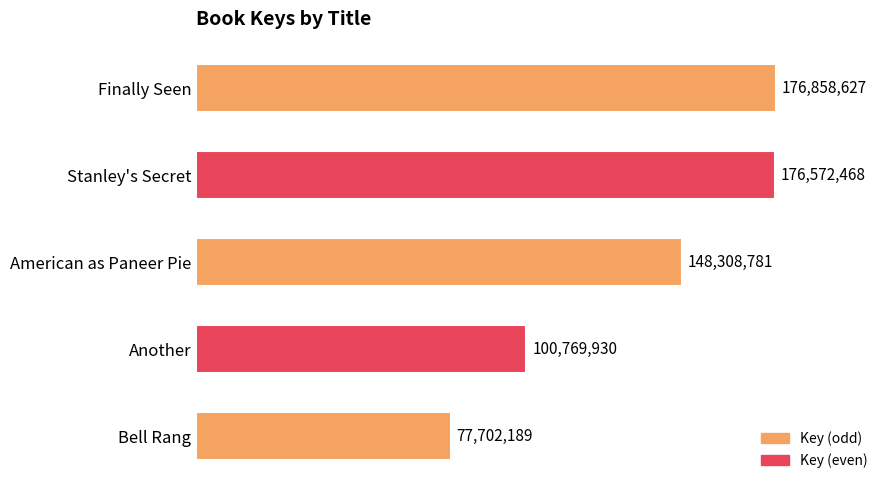

Does the chart contain any negative values?

No